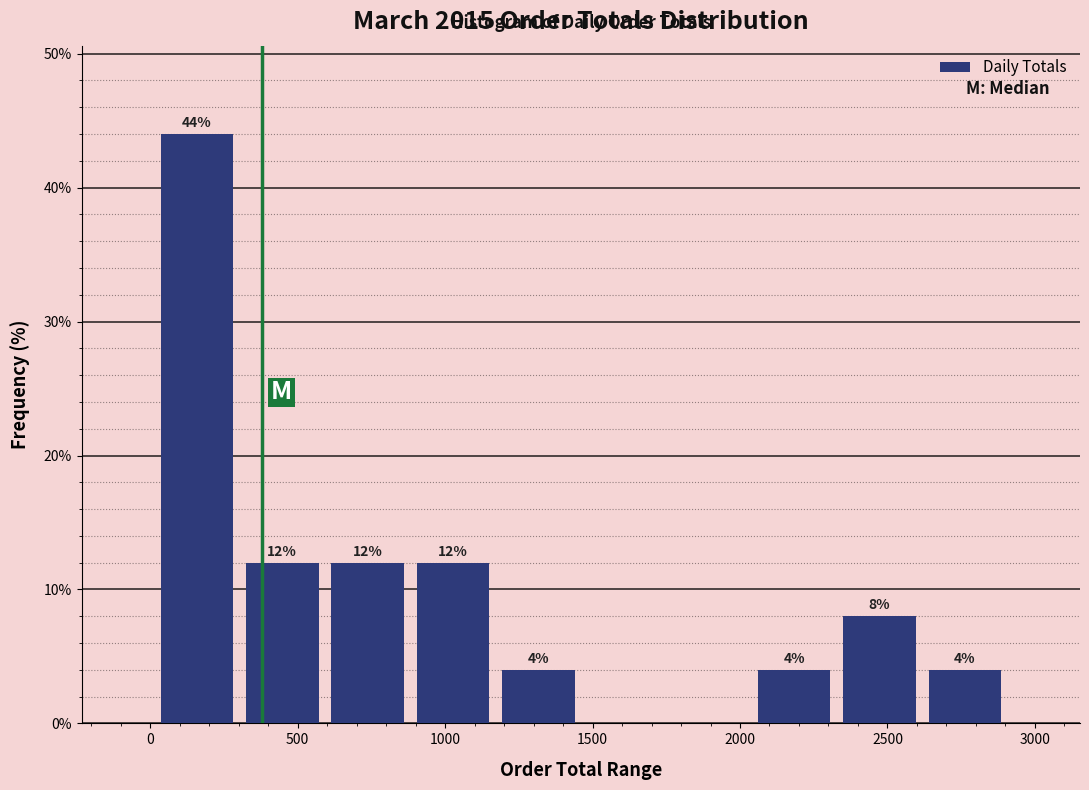

Over which range of the x-axis is the bar tallest?

0 to 300